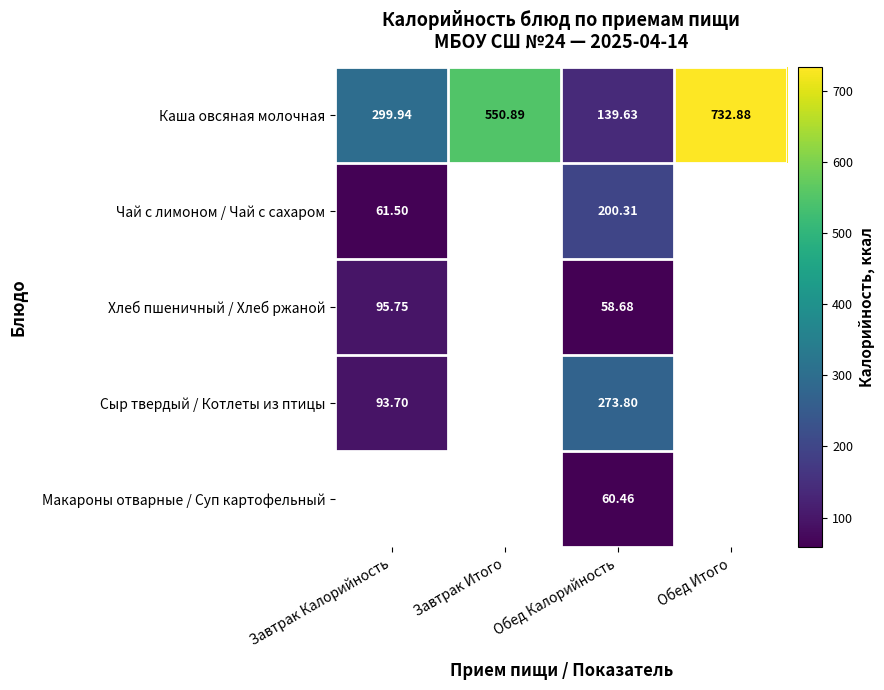

True or false: Хлеб пшеничный / Хлеб ржаной has a value of 101.8 at Обед Калорийность.

False